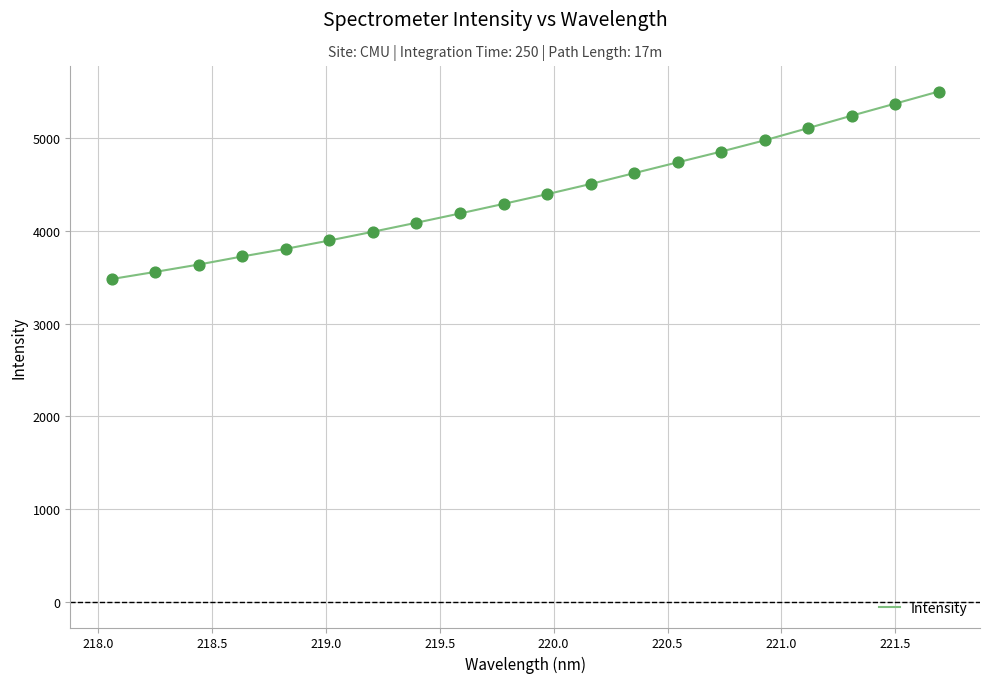

What is the difference between the maximum and minimum values?

2021.0